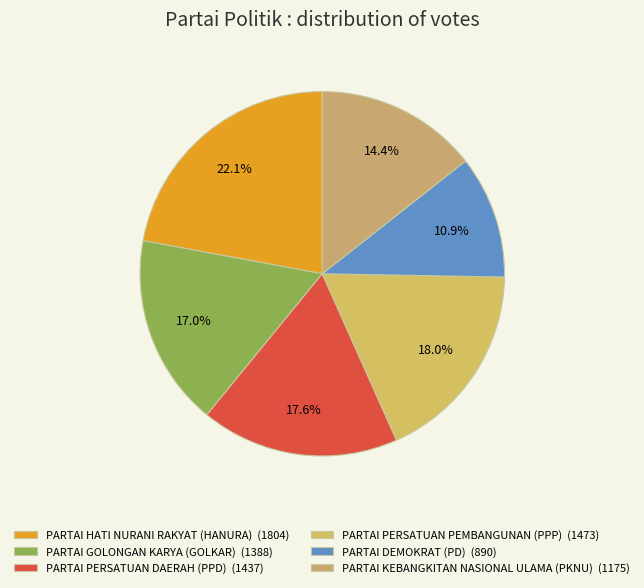

How many slices are in this pie chart?

6